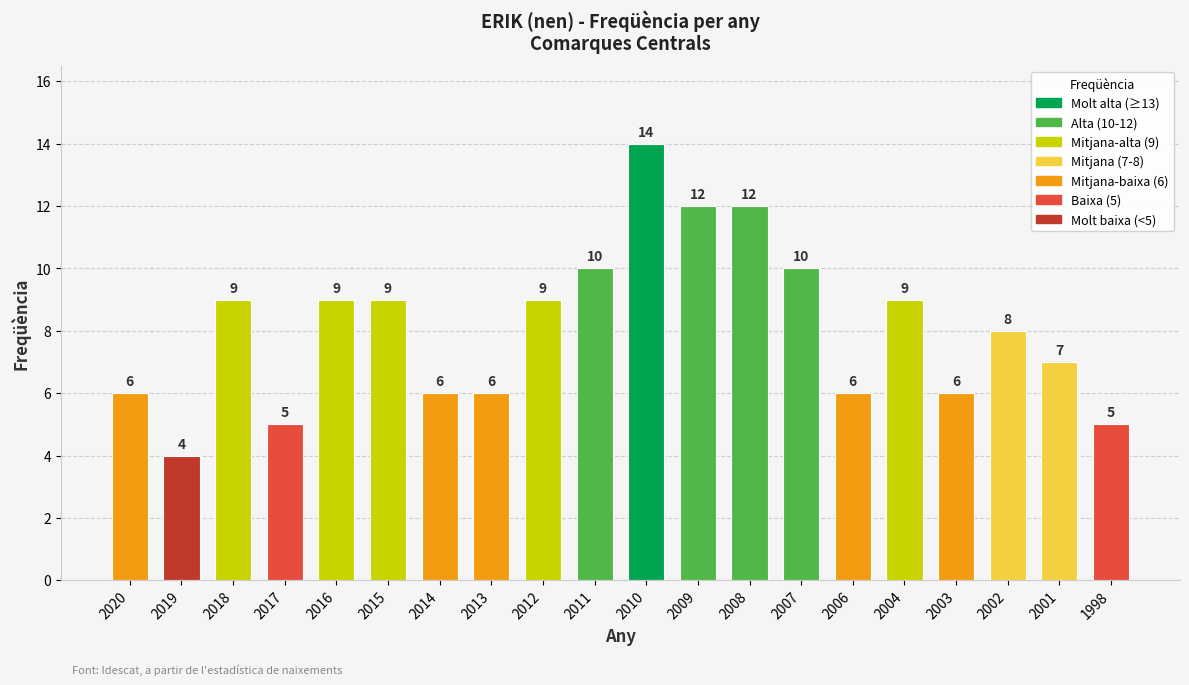

Between 2001 and 2003, which is larger?

2001